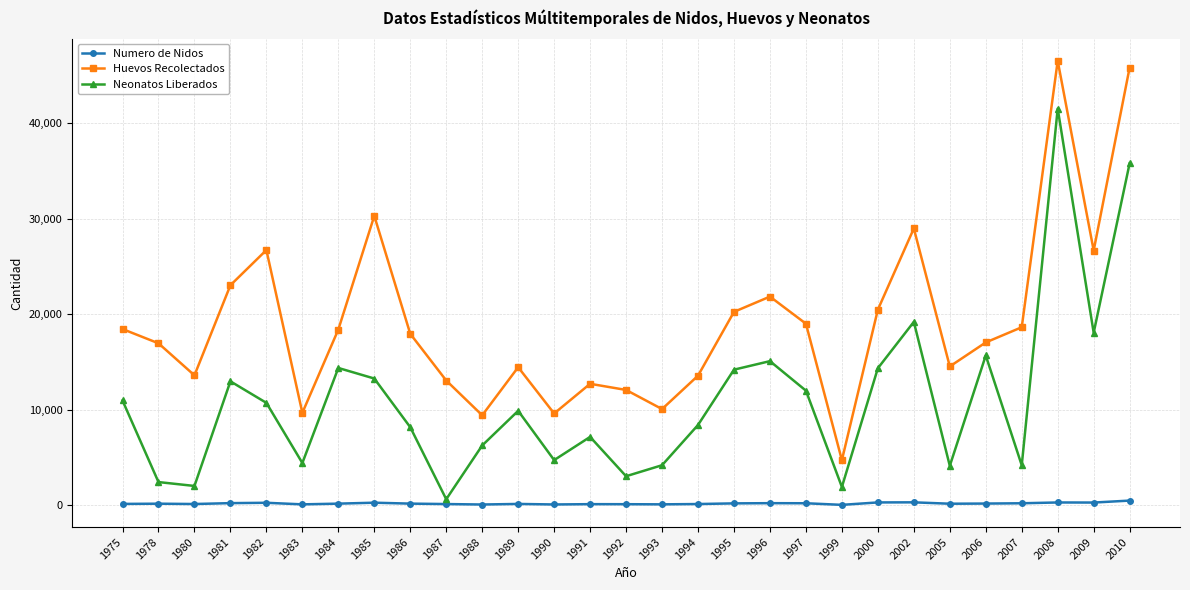

What is the lowest value of the Numero de Nidos series?

54